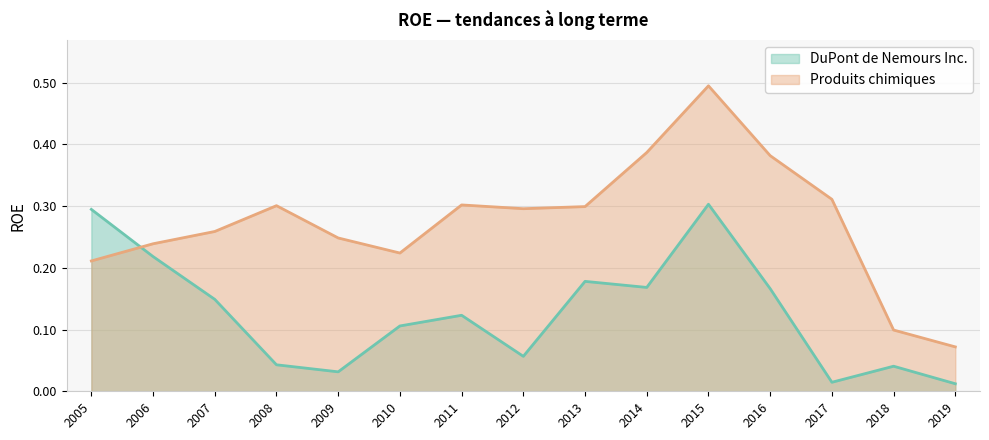

At 2011, list the series in order from largest to smallest.

Produits chimiques, DuPont de Nemours Inc.